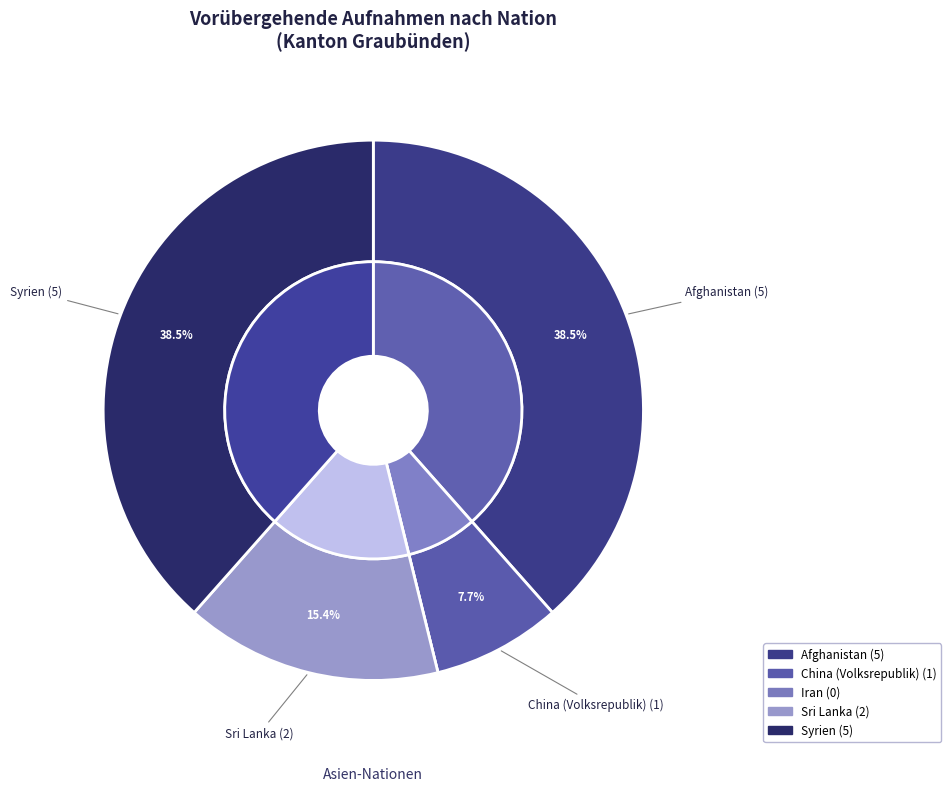

To the nearest percent, what is the difference between the largest and smallest slice percentages?

38%